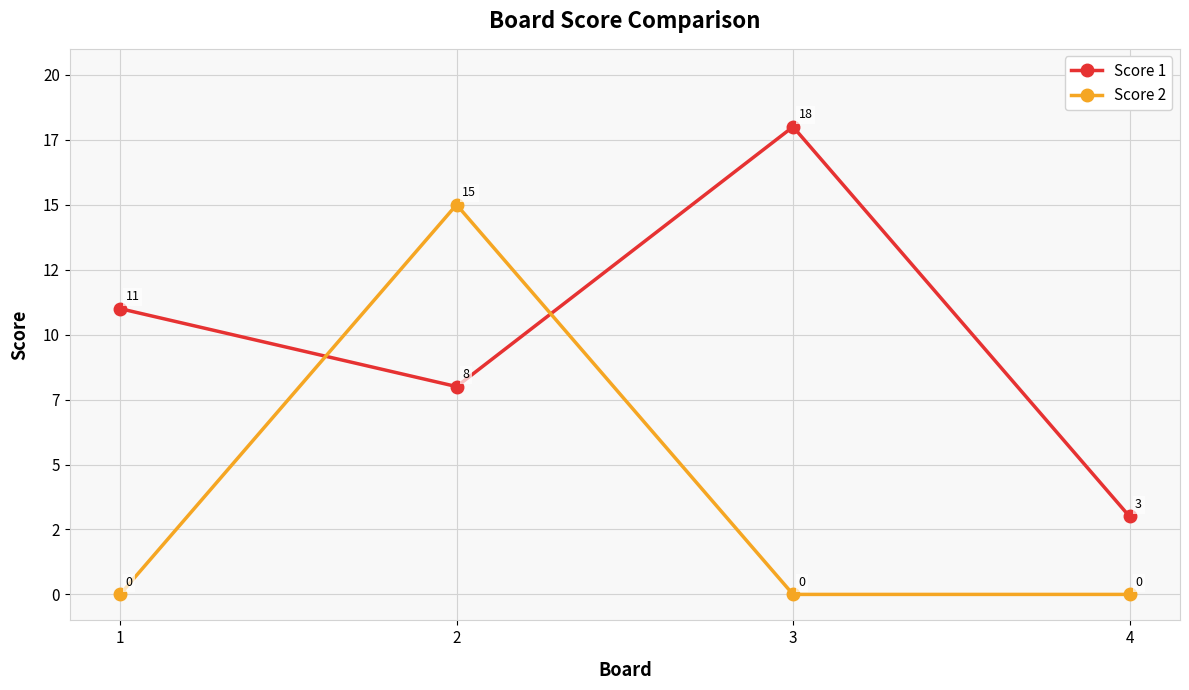

The value of Score 1 at 1 is 11. True or false?

True